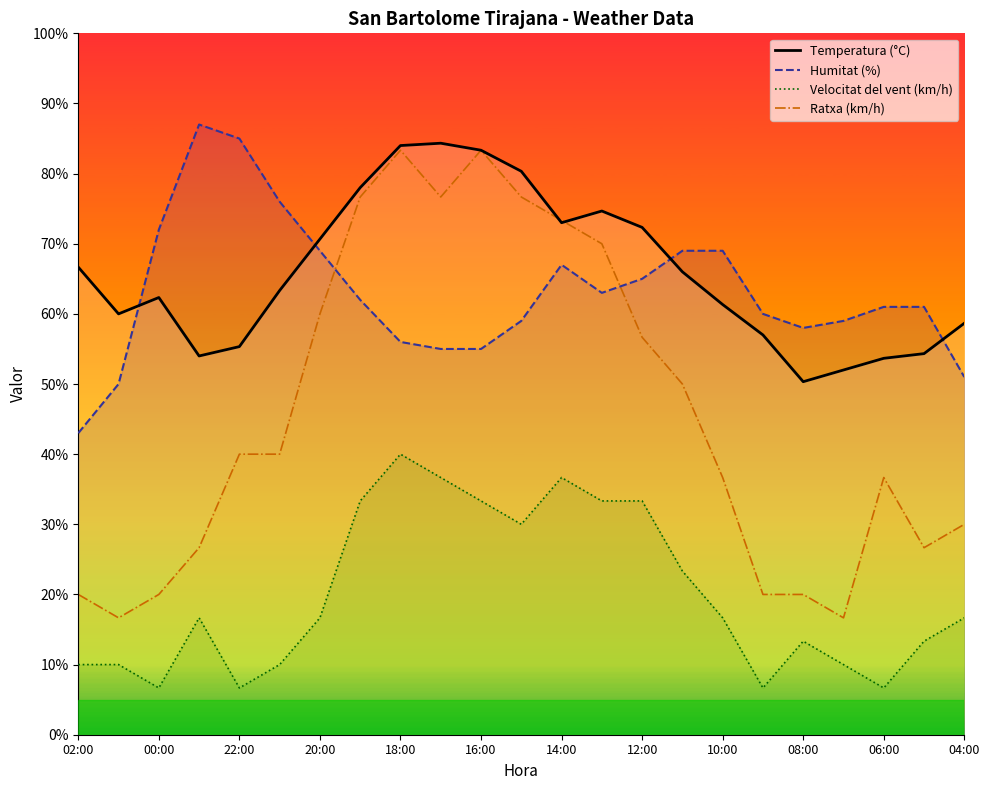

What is the value of the Ratxa (km/h) point at the 5th from the left?

40.0